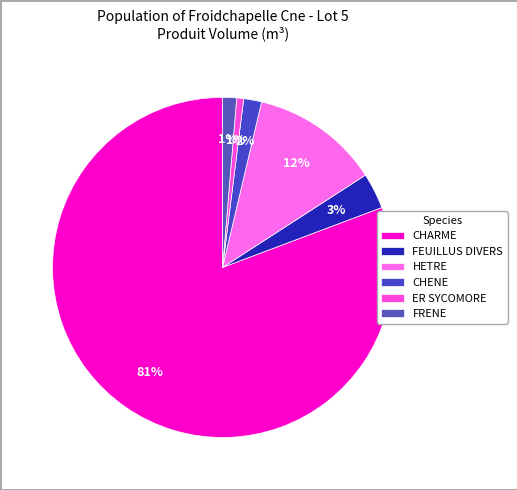

To the nearest percent, what is the difference between the CHENE and HETRE slice percentages?

10%